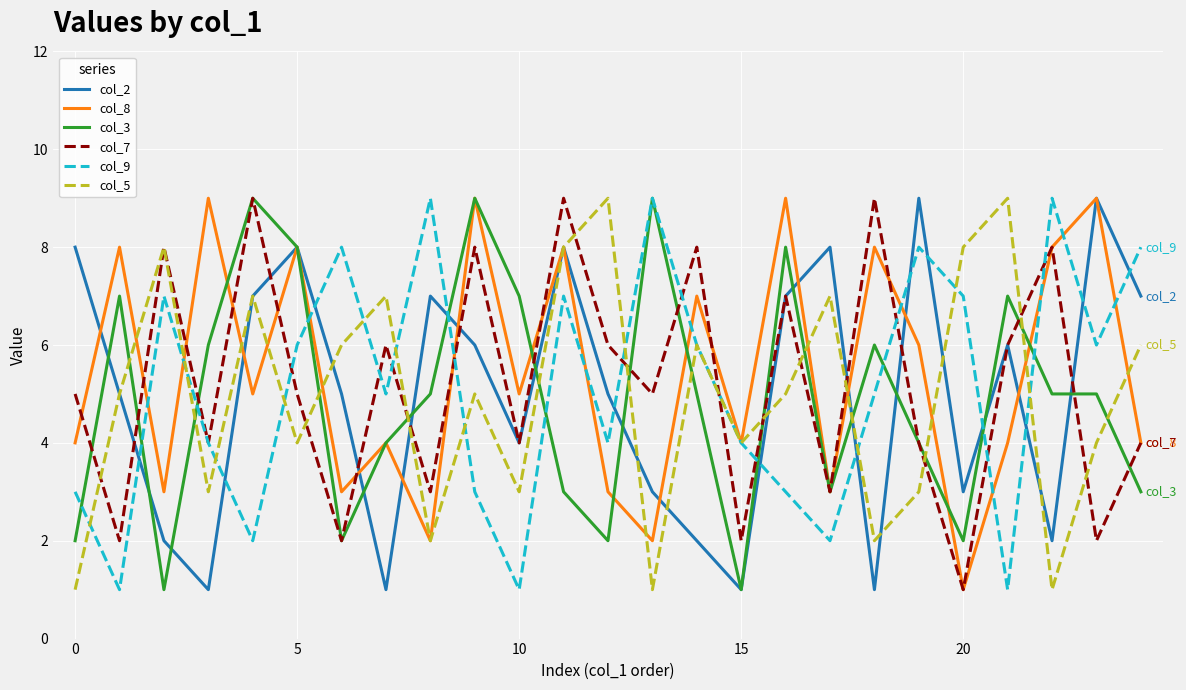

What is the greatest value displayed?

9